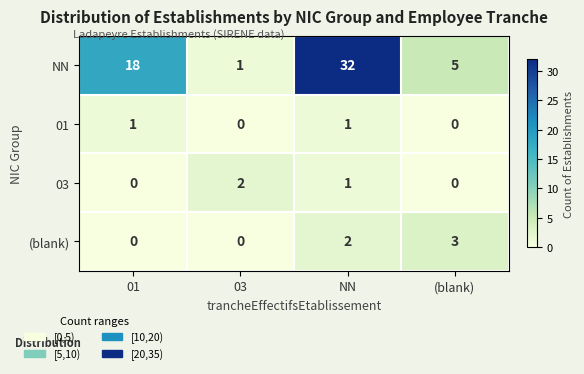

Which series has the largest range (max minus min)?

NN